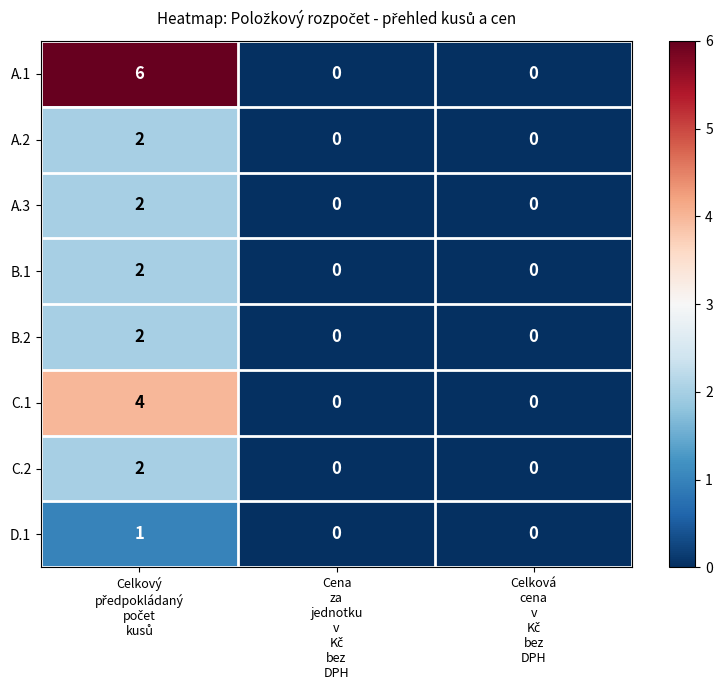

Which series has the largest range (max minus min)?

A.1